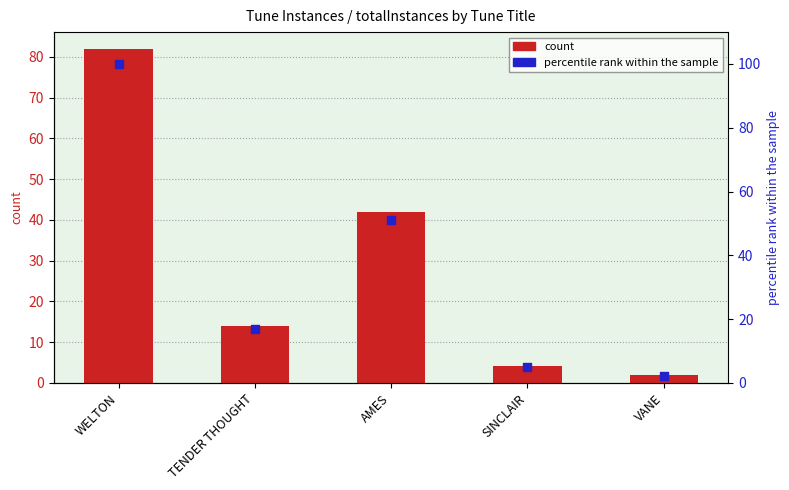

Which series has the widest spread of Y values?

percentile rank within the sample